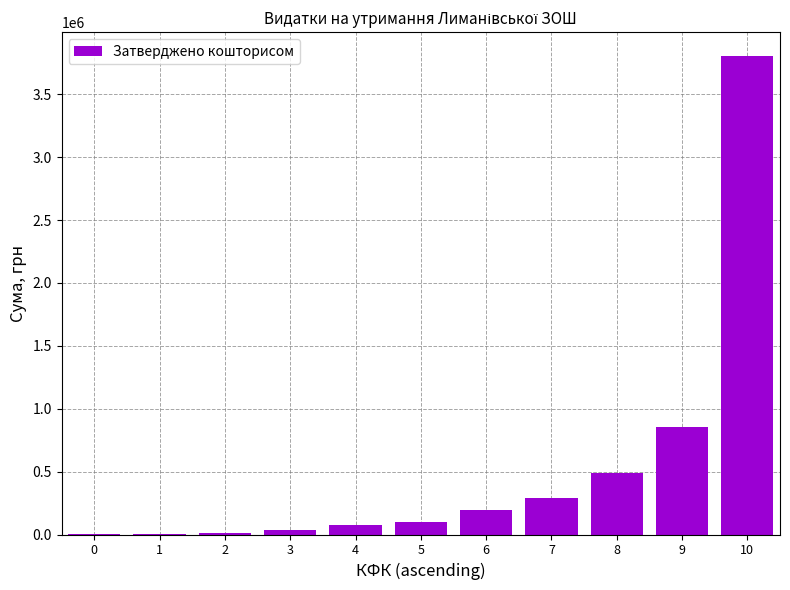

Is it true that the value at 7 is 290880?

True